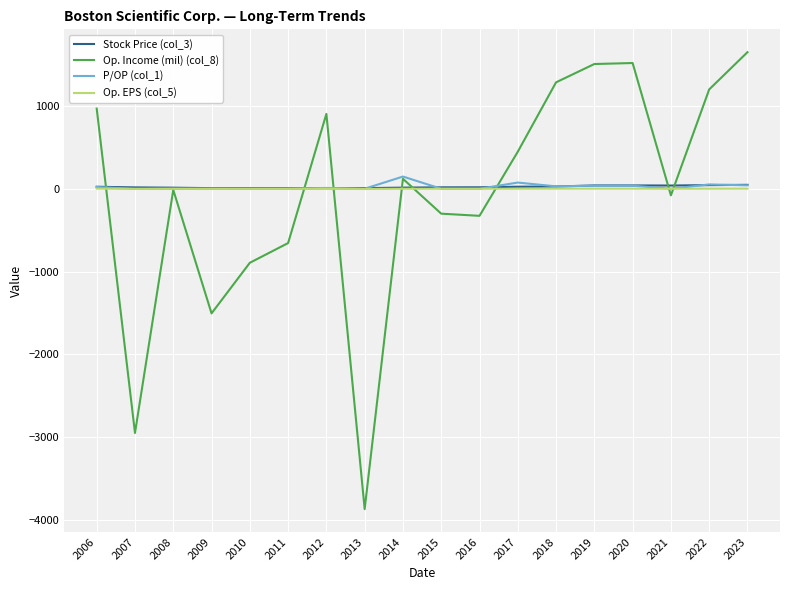

The value of Op. Income (mil) (col_8) at 2011 is -656.0. True or false?

True